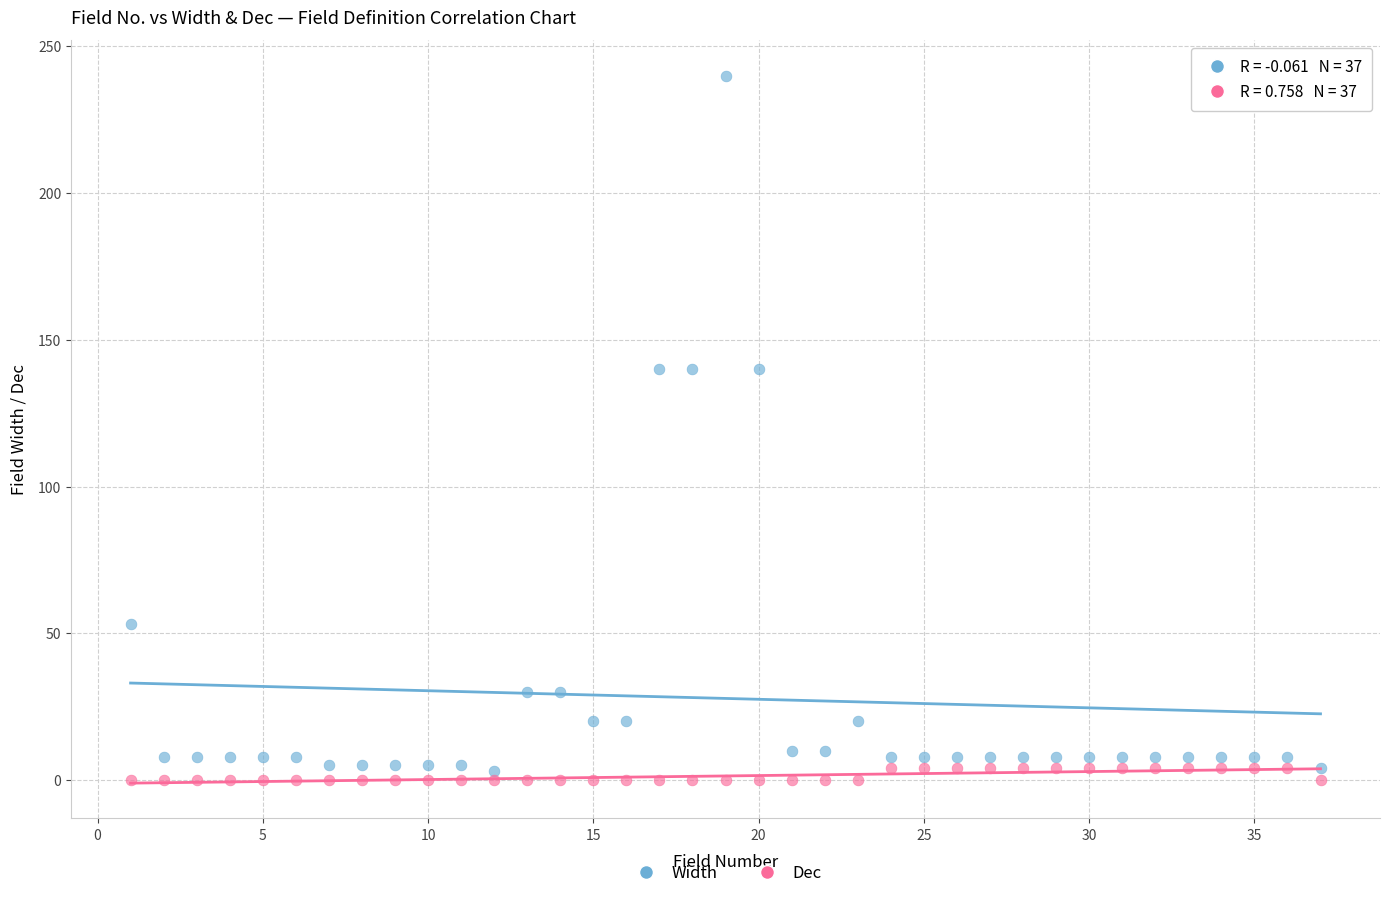

Which series has the largest Y range (max minus min)?

Width